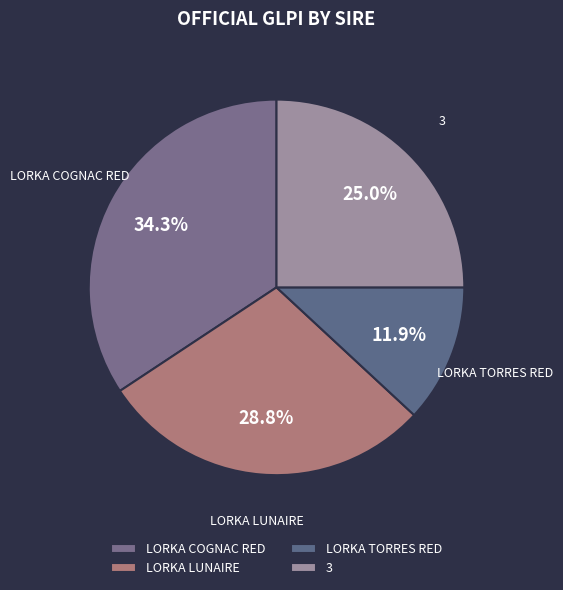

Does LORKA TORRES RED account for over 50% of the chart?

No